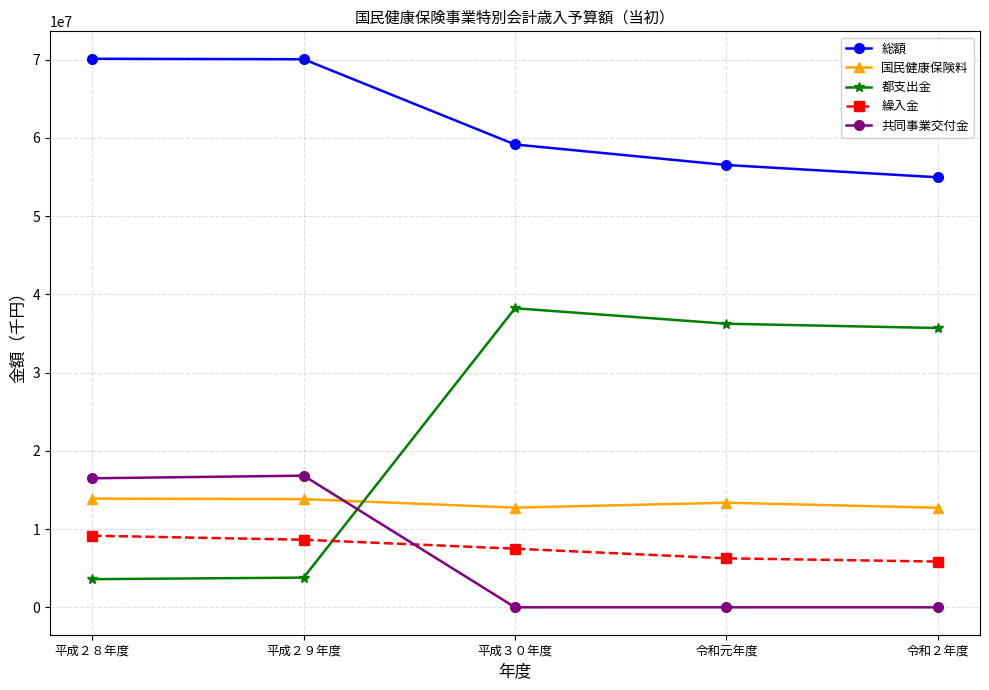

At which label does 都支出金 reach its peak?

平成３０年度